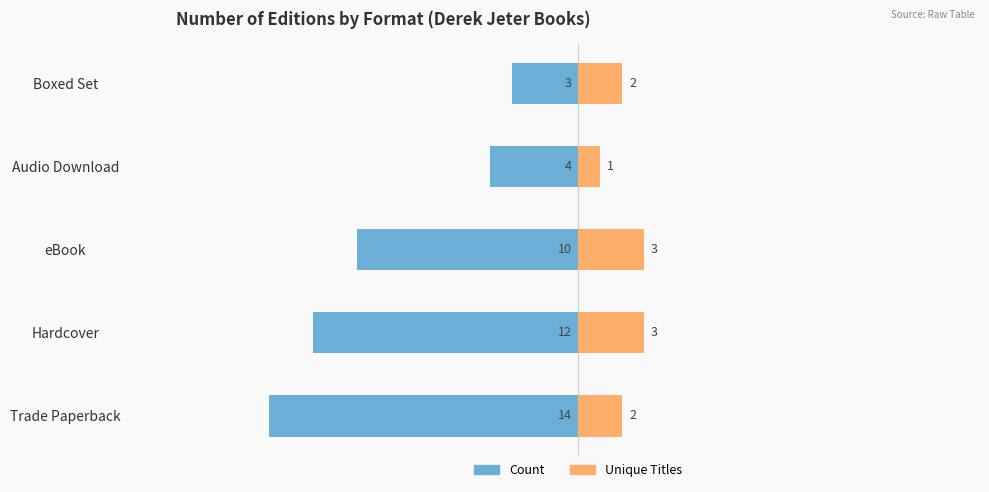

What is the value of the Unique Titles bar at the 4th from the left?

1